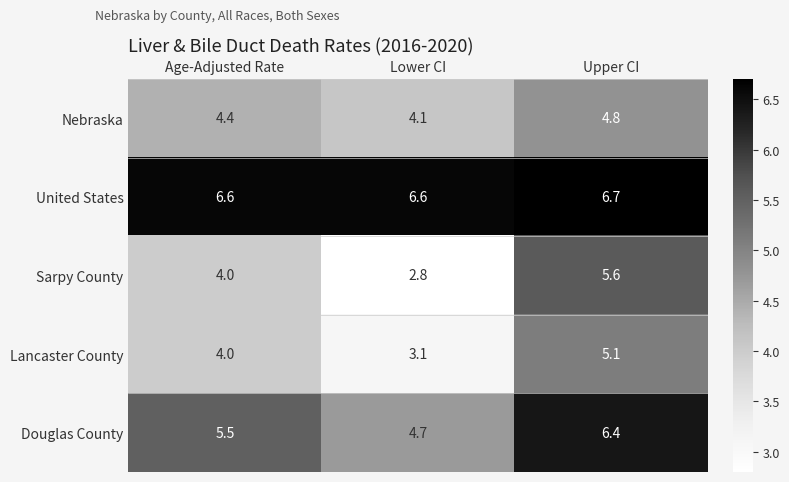

Read the Lancaster County value at Lower CI.

3.1